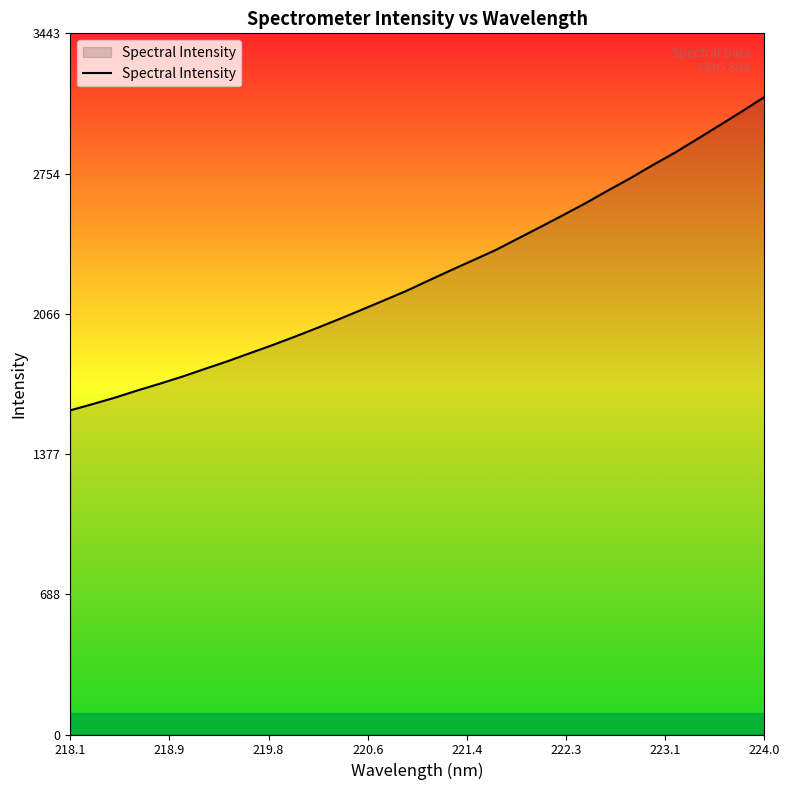

What is the difference between the maximum and minimum values?

1538.4